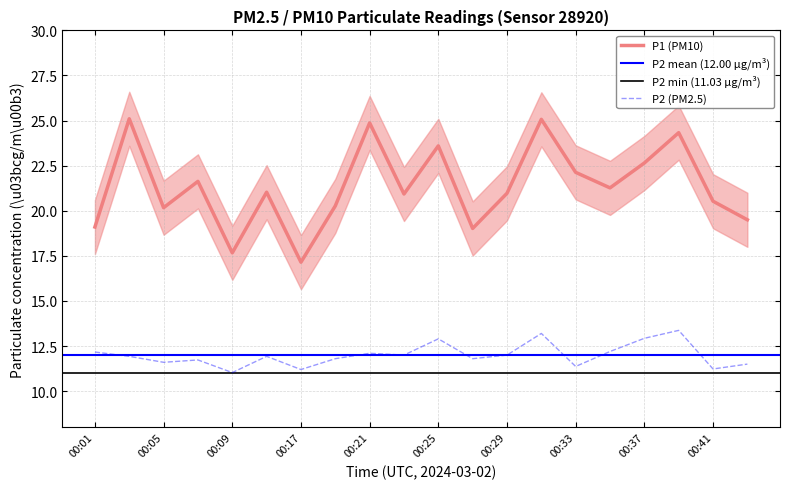

True or false: P2 and P1 cross at least once.

False